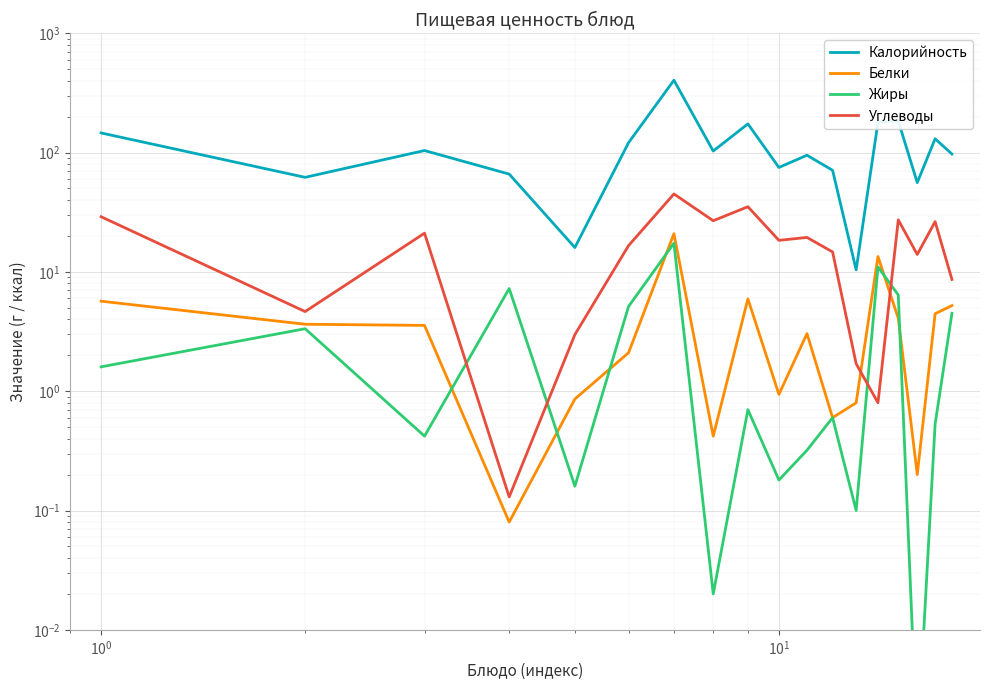

True or false: Углеводы has more than 2 interior local peaks.

True